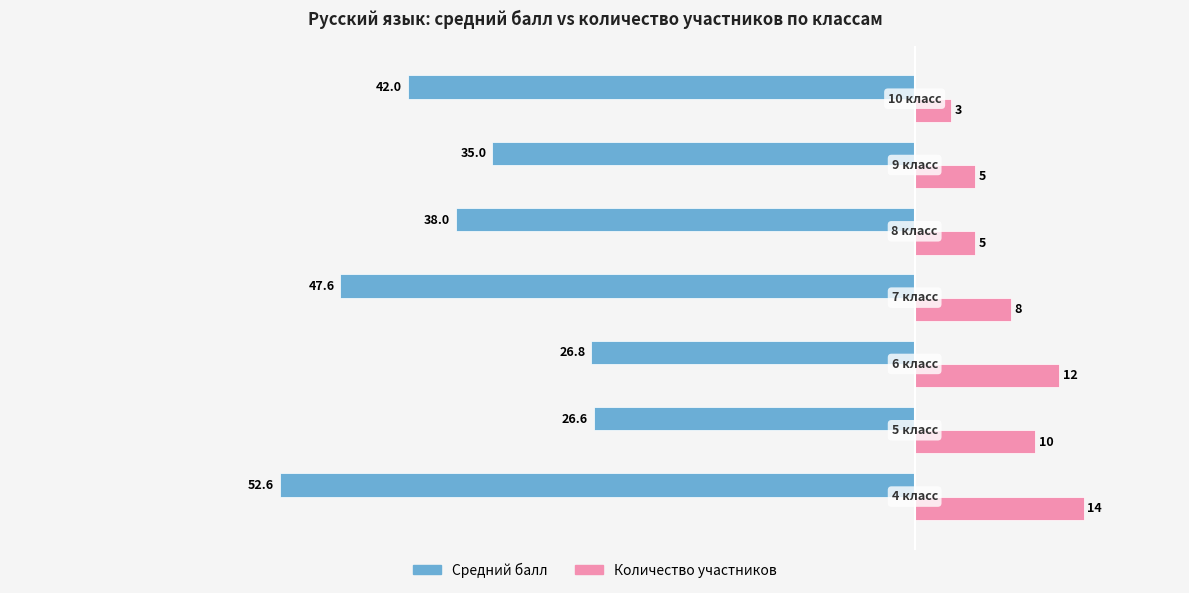

Rank the series by their maximum value, from lowest to highest.

Средний балл, Количество участников